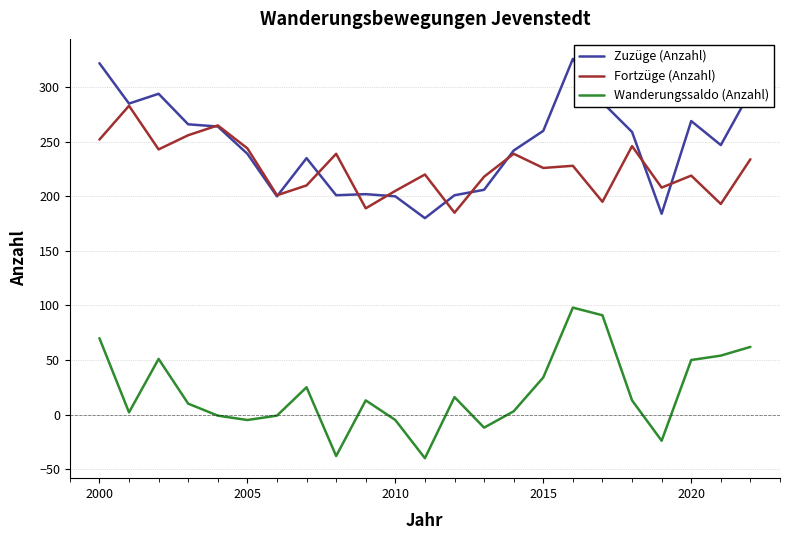

Which series has the largest total across all categories?

Zuzüge (Anzahl)